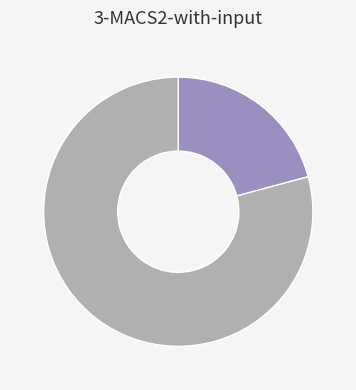

Is there a majority slice in this chart?

Yes